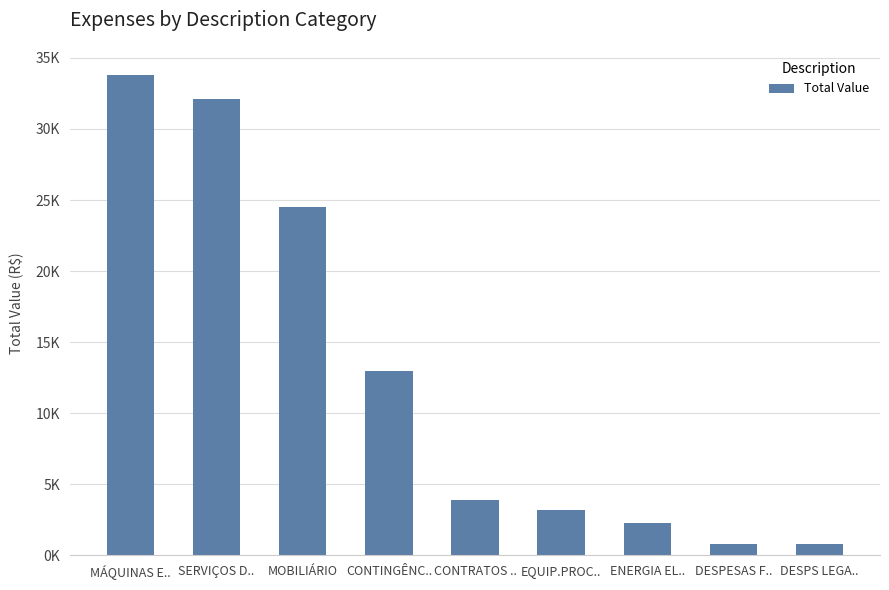

Are the bars horizontal?

No